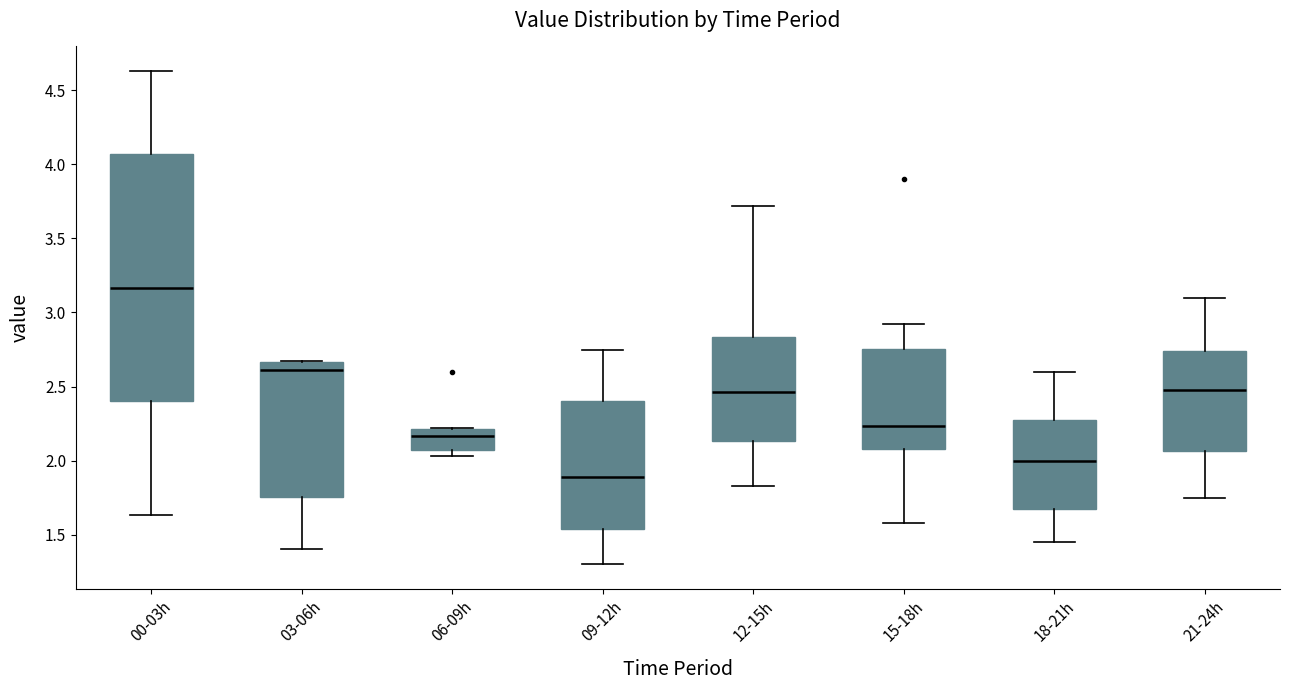

Reading left to right, transcribe this box plot: for each box, give where its median line is, the range the box spans, and where its two whiskers end, as read against the y-axis. The values are not printed on the chart, so give them approximately, as read against the axis.

00-03h: median 3.15, box 2.40 to 4.05, whiskers 1.65 to 4.65
03-06h: median 2.60, box 1.75 to 2.65, whiskers 1.40 to 2.65
06-09h: median 2.15, box 2.05 to 2.20, whiskers 2.05 (just below the box's lower edge) to 2.20
09-12h: median 1.90, box 1.55 to 2.40, whiskers 1.30 to 2.75
12-15h: median 2.45, box 2.15 to 2.85, whiskers 1.85 to 3.70
15-18h: median 2.25, box 2.10 to 2.75, whiskers 1.60 to 2.90
18-21h: median 2.00, box 1.70 to 2.25, whiskers 1.45 to 2.60
21-24h: median 2.50, box 2.05 to 2.75, whiskers 1.75 to 3.10